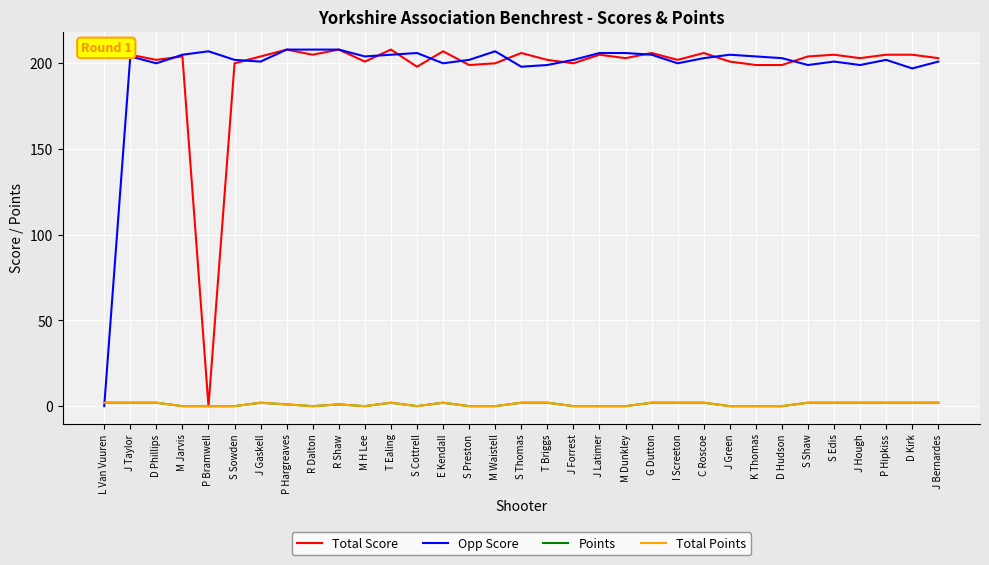

Is this an area chart (filled region under the line)?

No